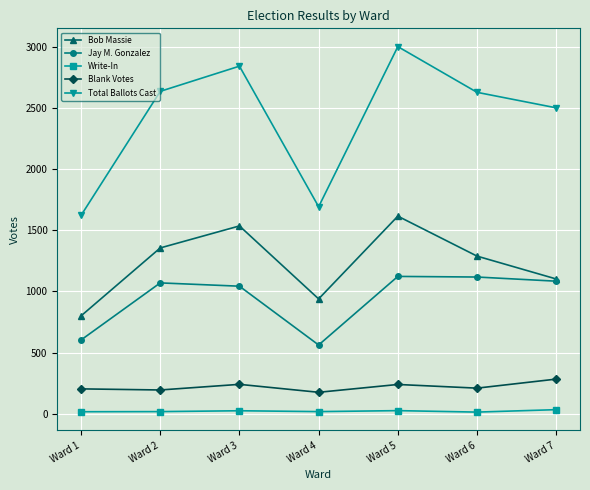

What is the difference between the second highest and second lowest values in the Total Ballots Cast series?

1150